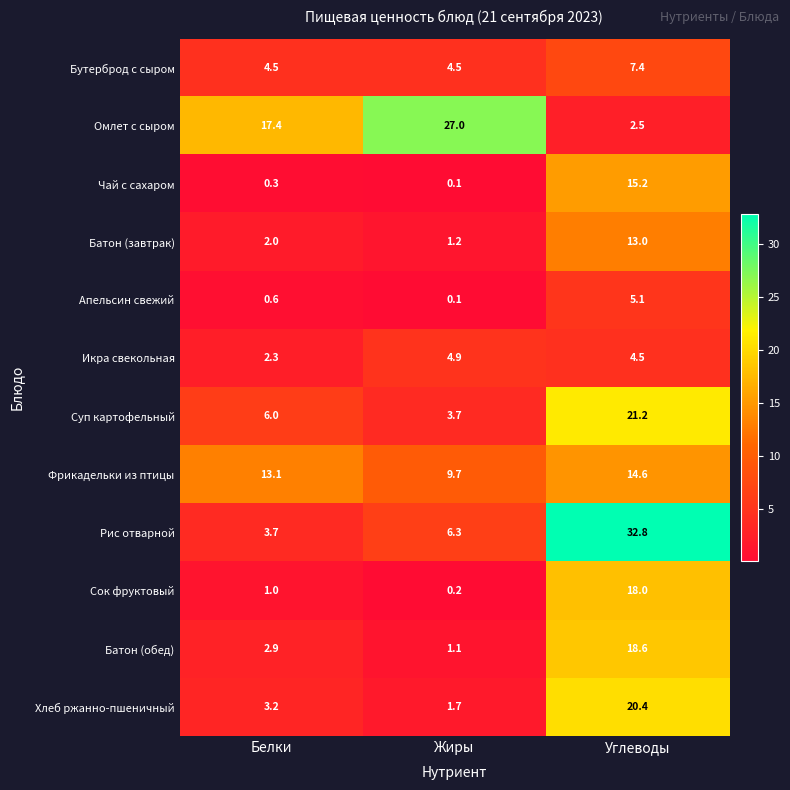

Which series has the widest spread of values?

Рис отварной